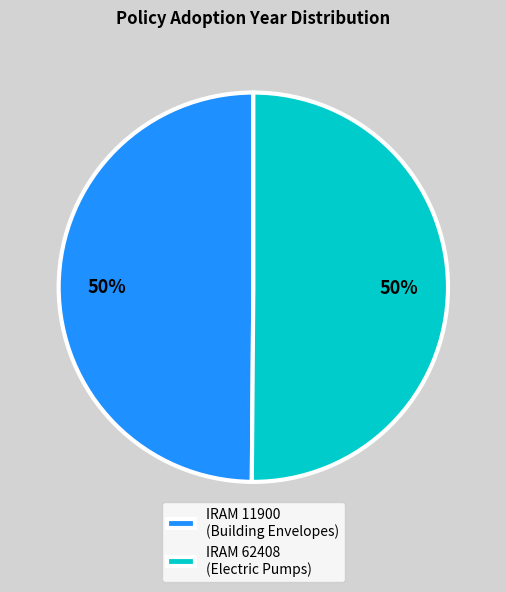

Is it true that IRAM 11900 (Building Envelopes) is 50% of the pie?

True